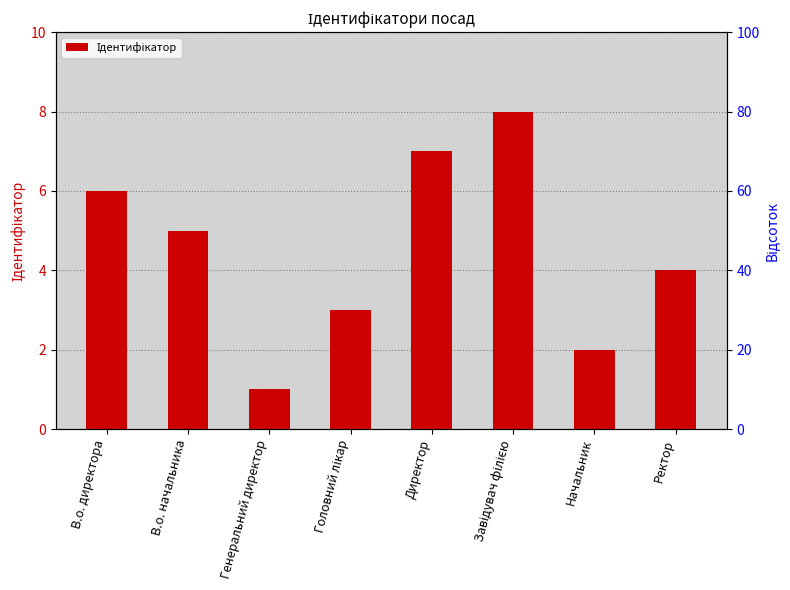

Reading right to left, extract all data points from this chart.

Ректор=4	Начальник=2	Завідувач філією=8	Директор=7	Головний лікар=3	Генеральний директор=1	В.о. начальника=5	В.о. директора=6